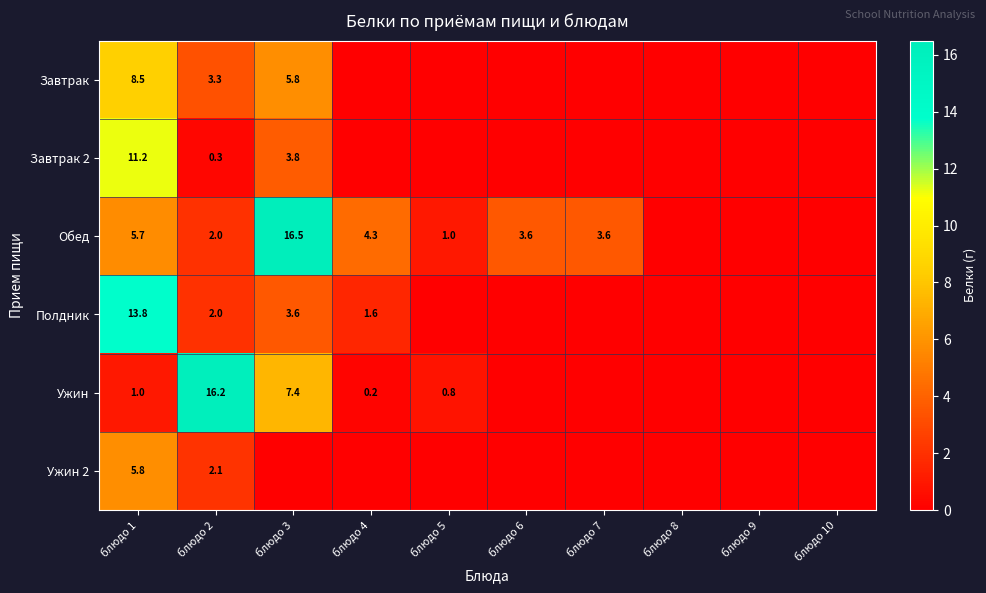

Which has a higher value, блюдо 8 or блюдо 3?

блюдо 3